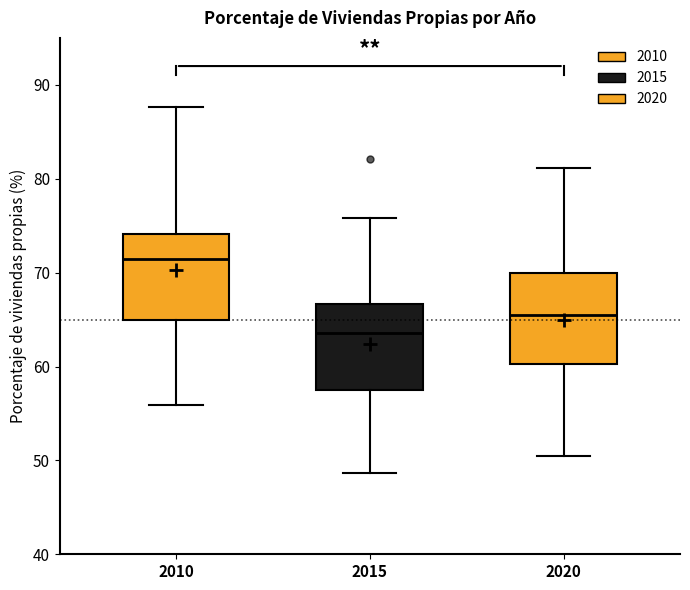

Reading left to right, transcribe this box plot: for each box, give where its median line is, the range the box spans, and where its two whiskers end, as read against the y-axis. The values are not printed on the chart, so give them approximately, as read against the axis.

2010: median 71, box 65 to 74, whiskers 56 to 88
2015: median 64, box 58 to 67, whiskers 49 to 76
2020: median 65, box 60 to 70, whiskers 50 to 81